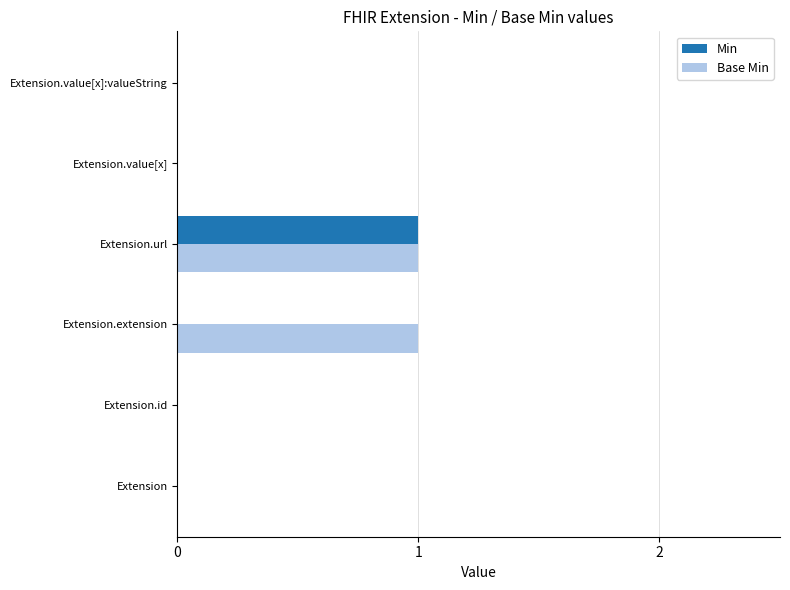

At which category is the sum across all series the highest?

Extension.url